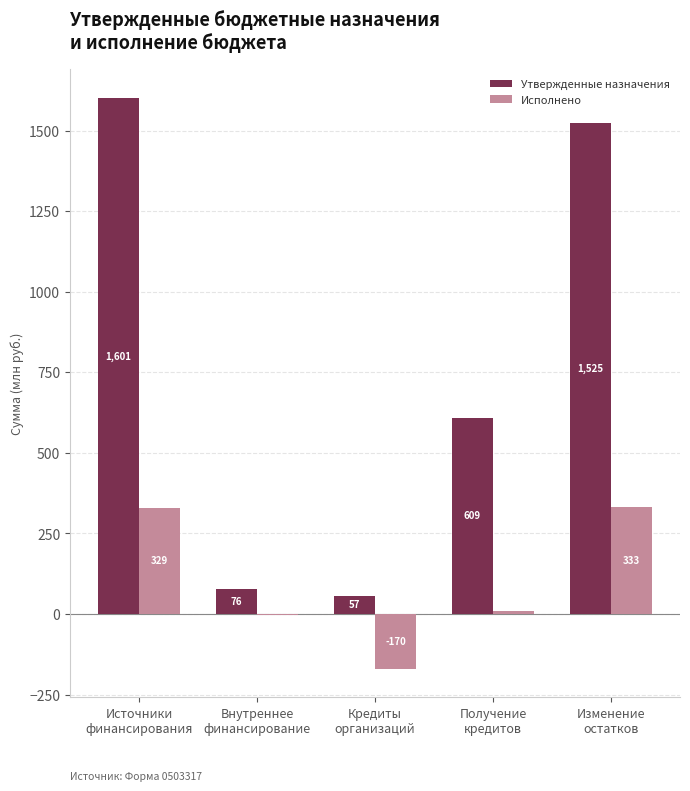

What is the highest value of the Утвержденные назначения series?

1601.2